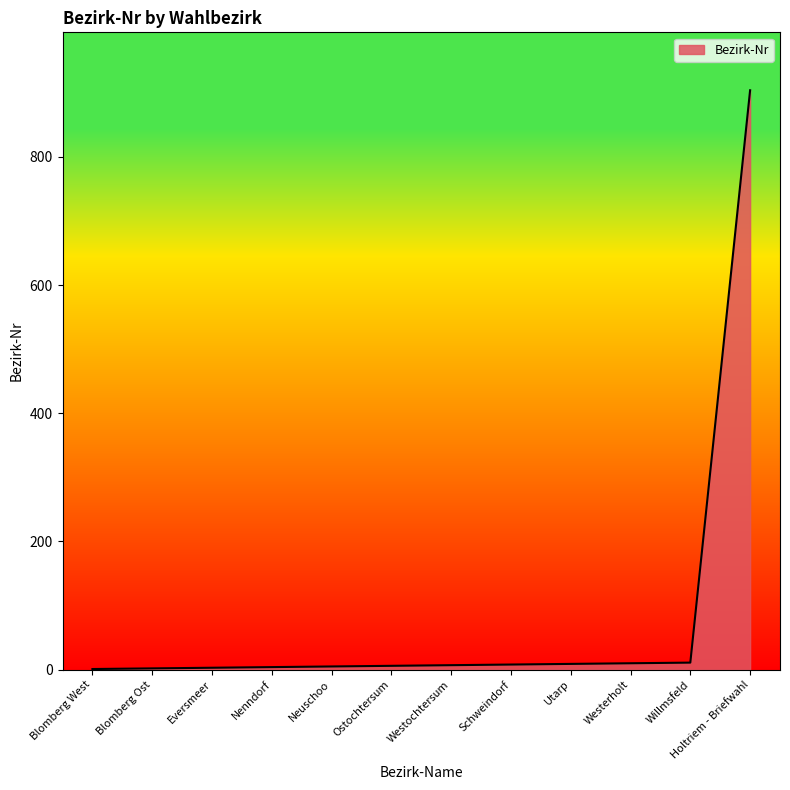

What is the difference between the maximum and minimum values?

903